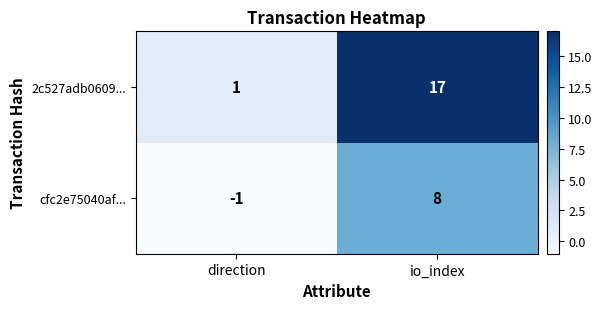

Rank the series at io_index from highest to lowest value.

2c527adb0609..., cfc2e75040af...